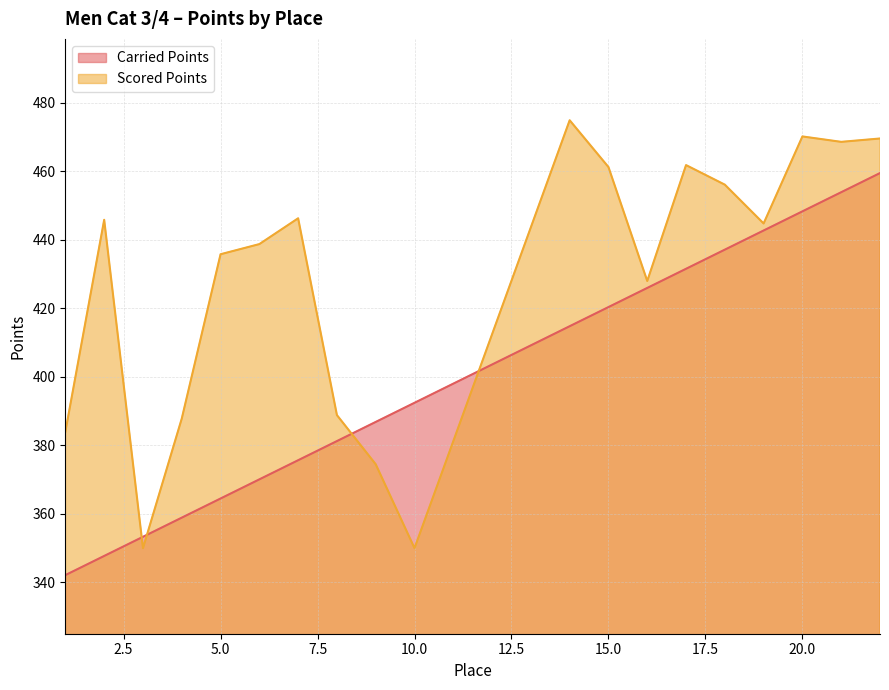

What is the difference between the maximum and second lowest values in the Carried Points series?

111.7